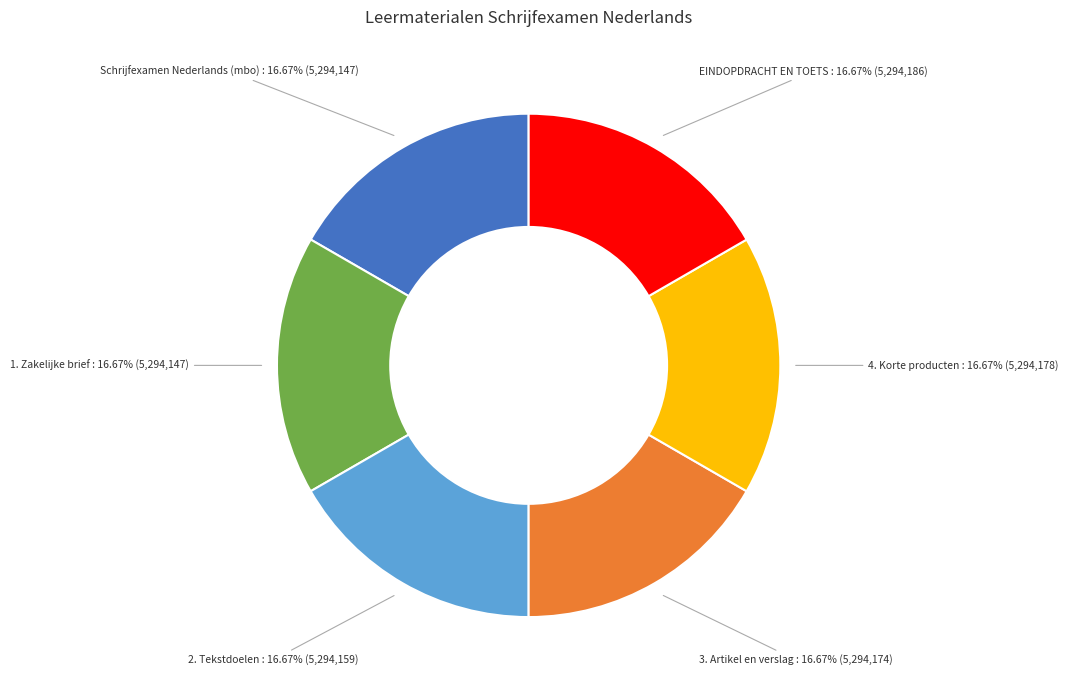

How many segments does this pie chart have?

6